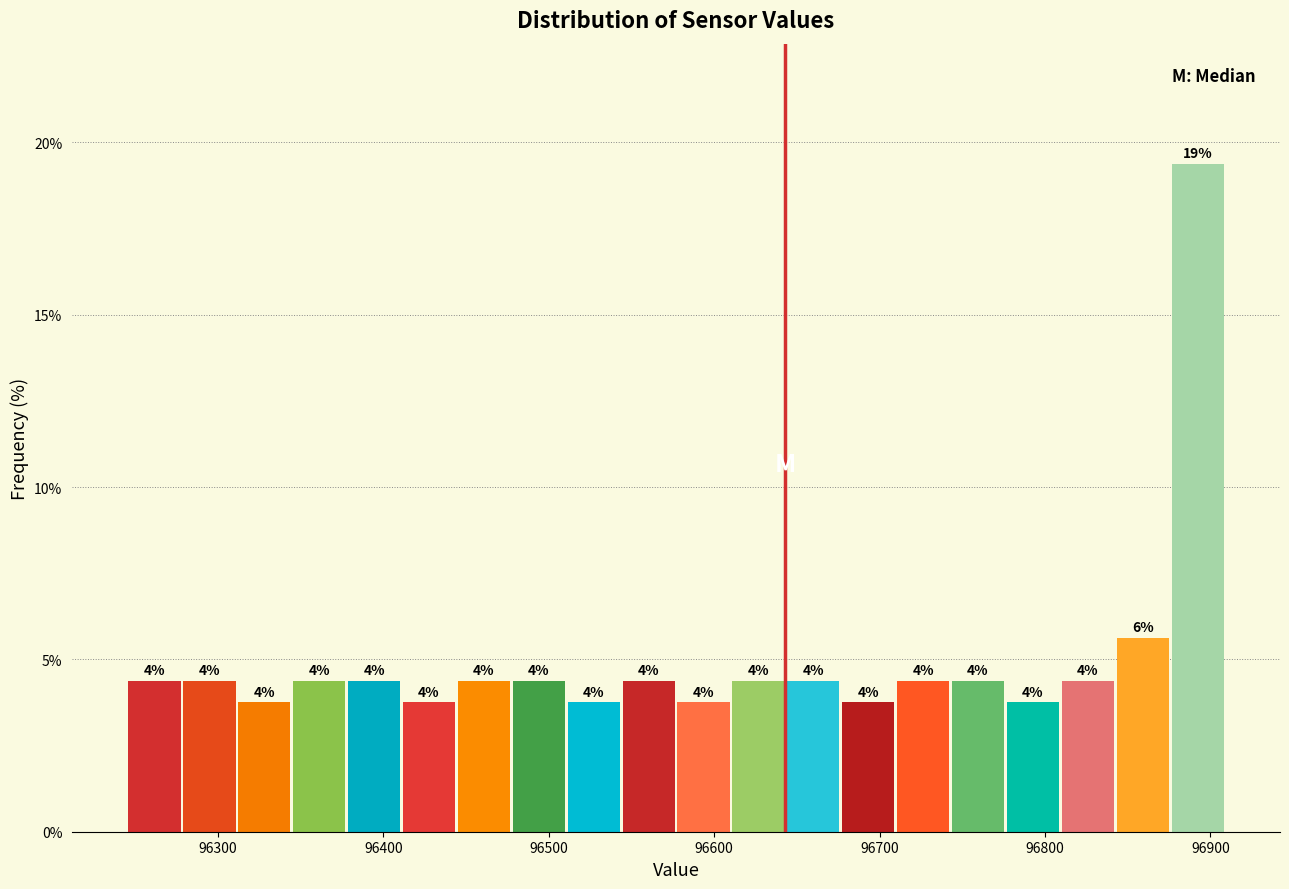

Around what value on the x-axis is the tallest bar? Give the approximate position of its centre, as read against the axis.

96890